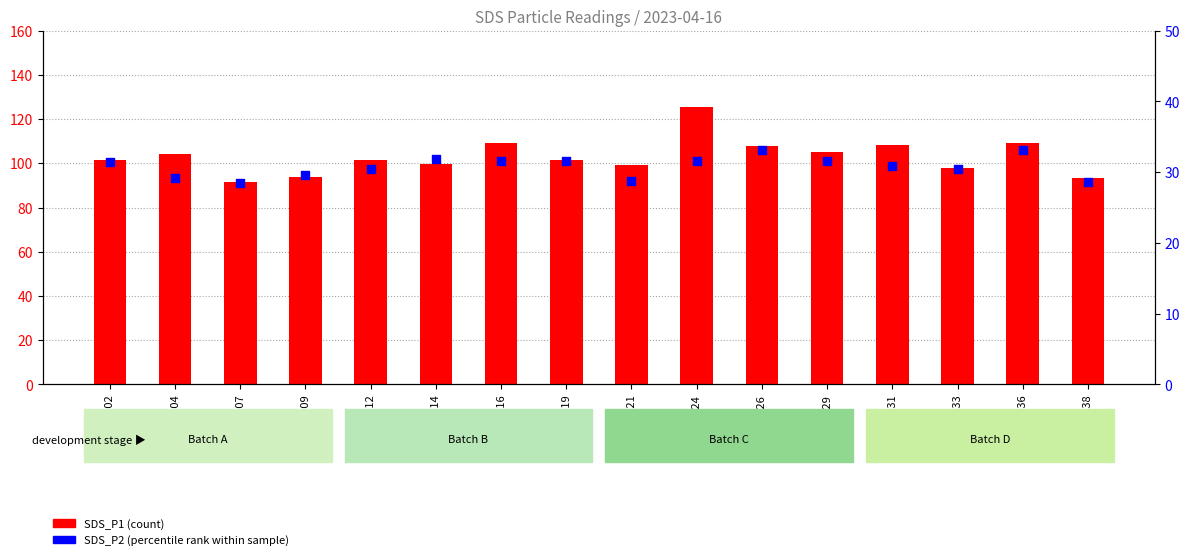

What are all the series names shown in the legend?

SDS_P1 (count), SDS_P2 (percentile rank)